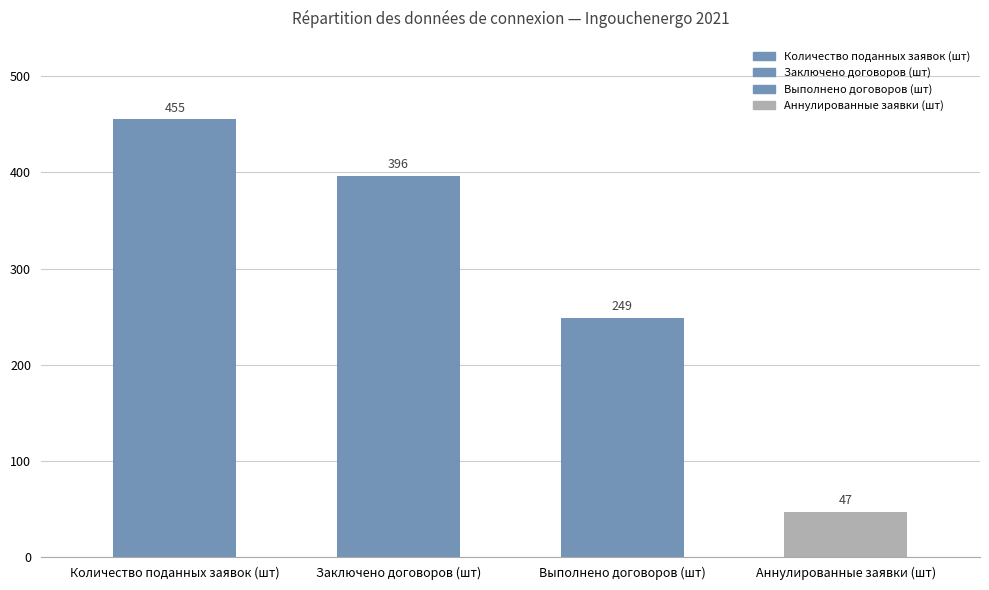

Reading left to right, list all the values displayed in this chart.

455	396	249	47